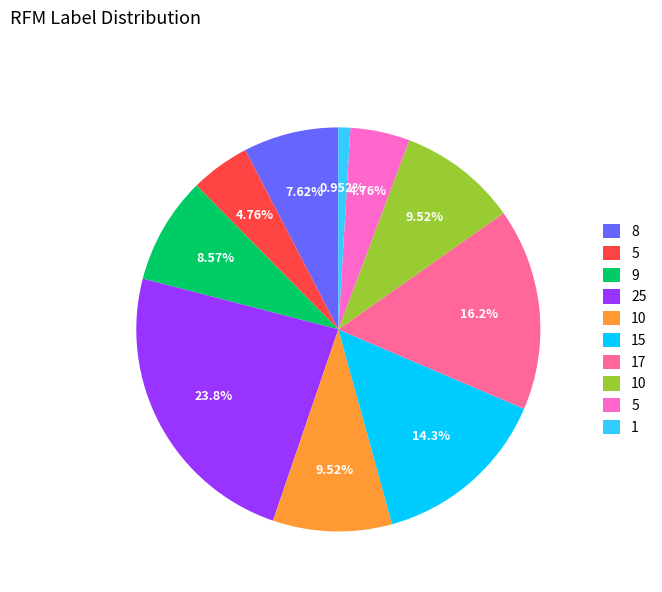

Is there a majority slice in this chart?

No